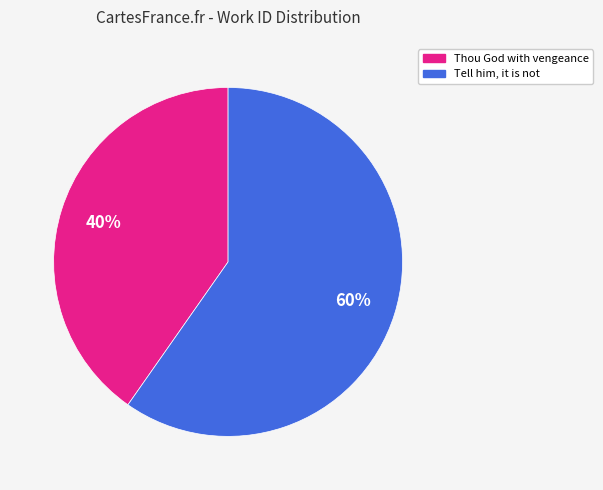

Is the sum of Thou God with vengeance and Tell him, it is not greater than half?

Yes